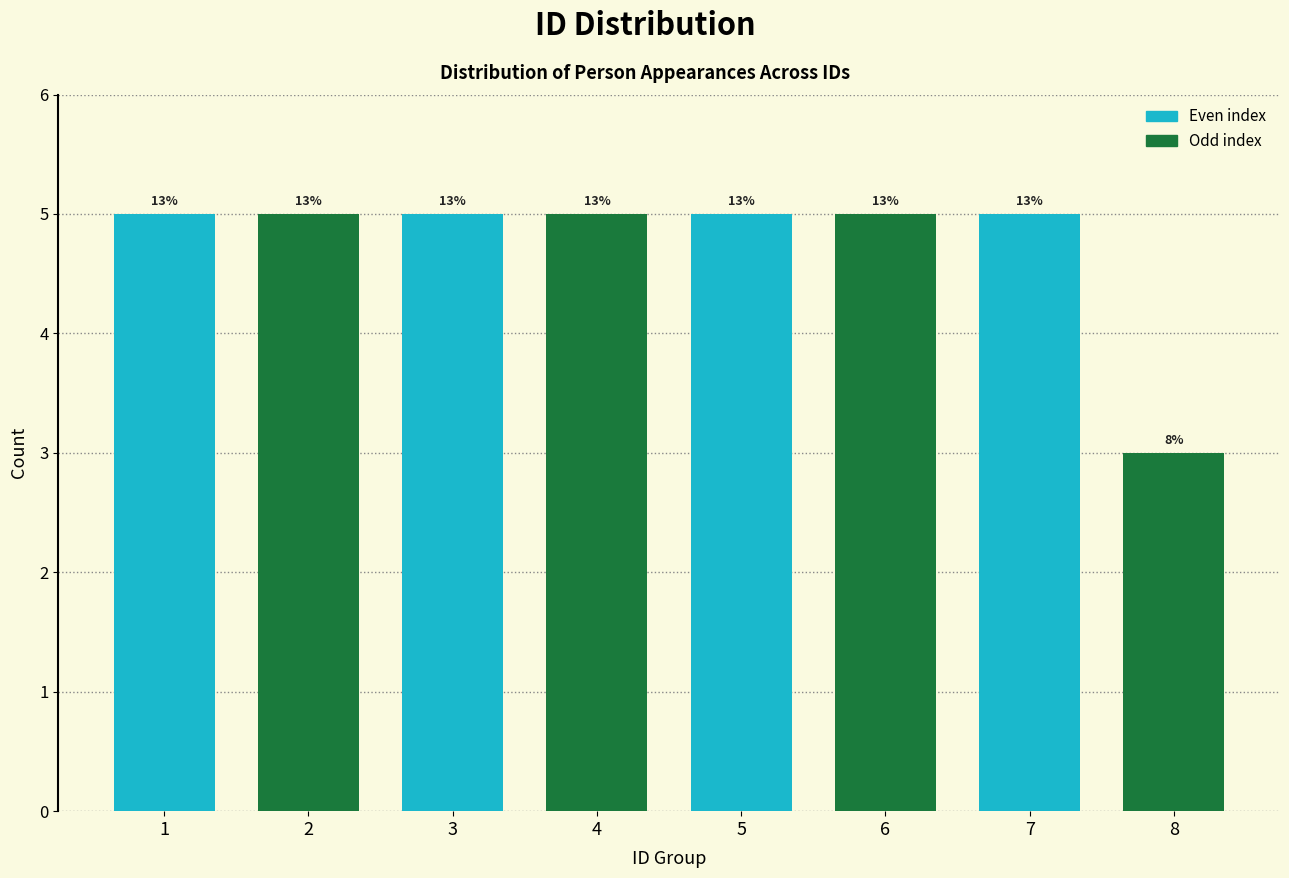

How many bars are there in total?

8